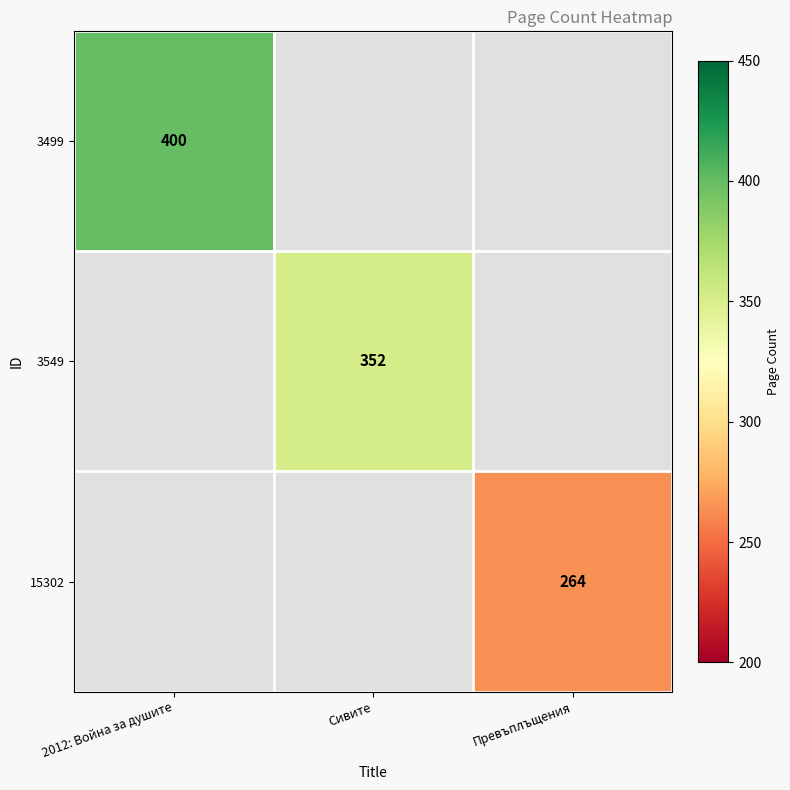

Is the value of 3499 at 2012: Война за душите greater than the value of 3549 at Сивите?

Yes